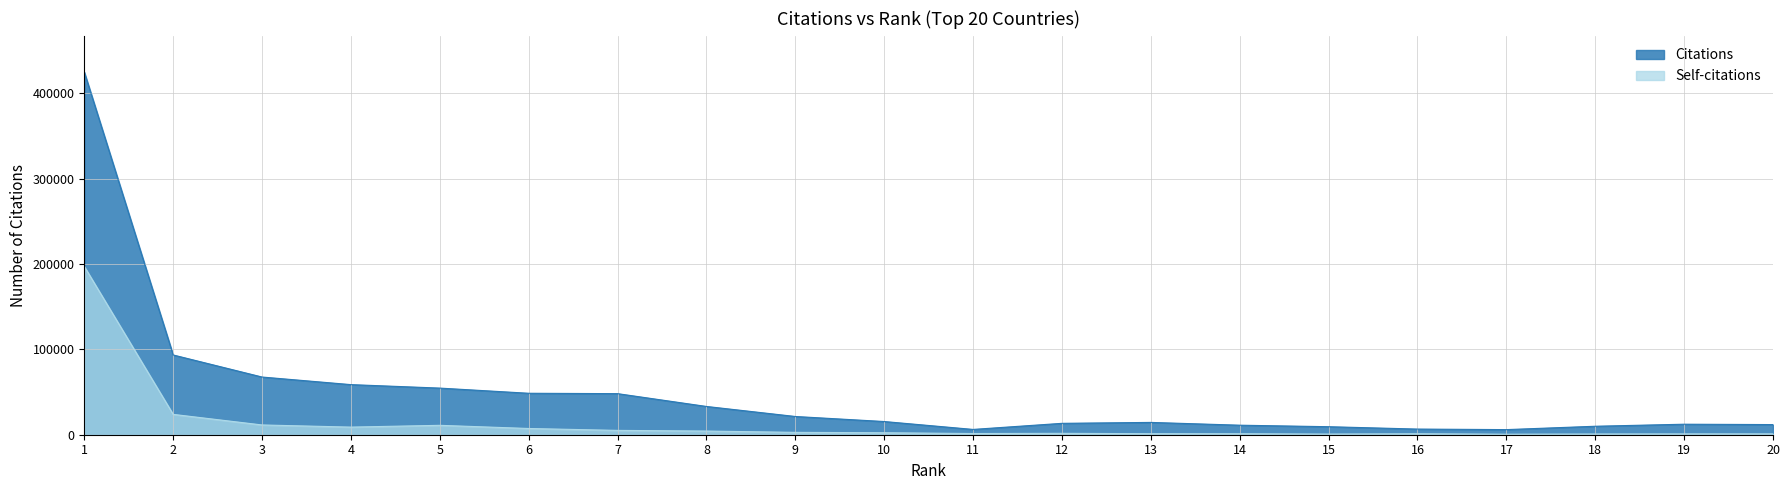

At 10, list the series in order from largest to smallest.

Citations, Self-citations